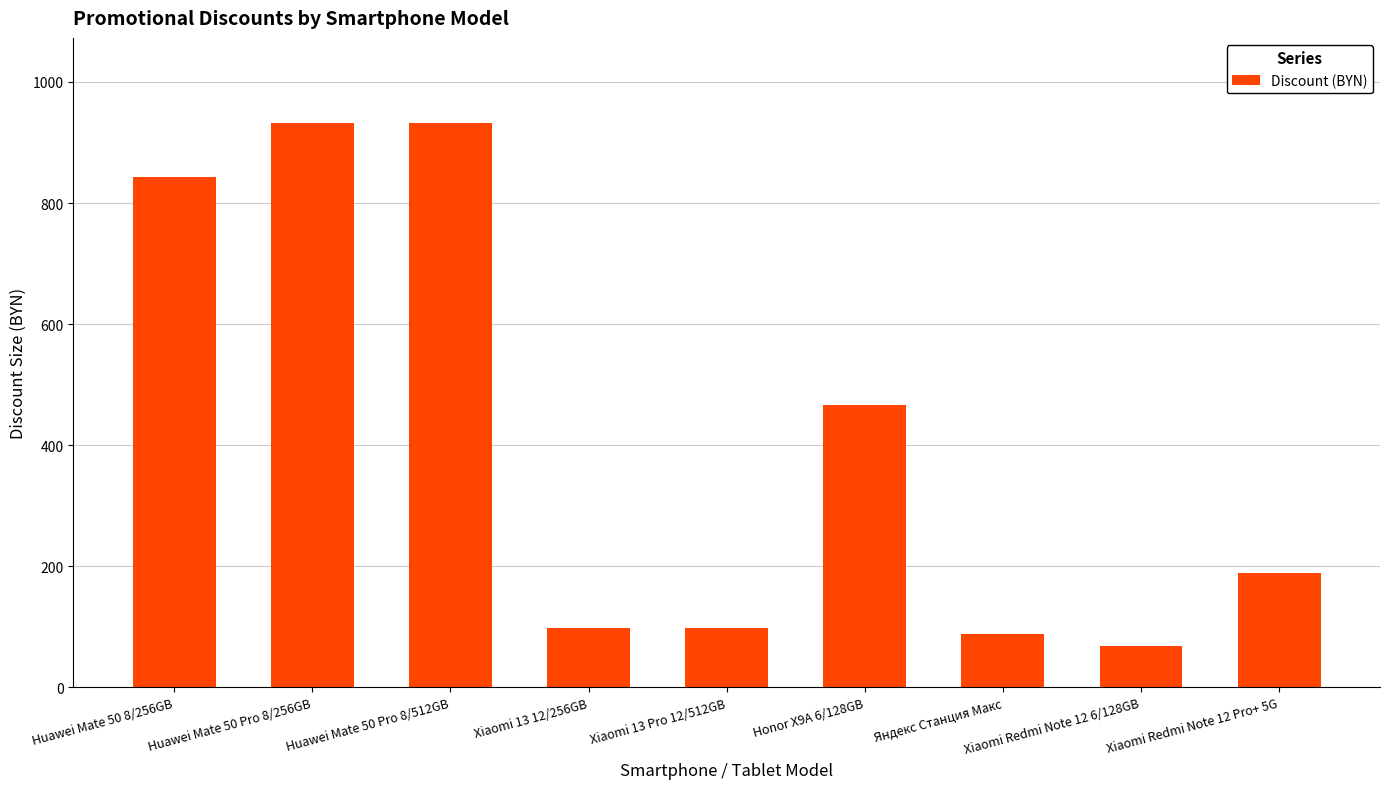

What is the difference between the values at Xiaomi Redmi Note 12 6/128GB and Huawei Mate 50 Pro 8/512GB?

864.1